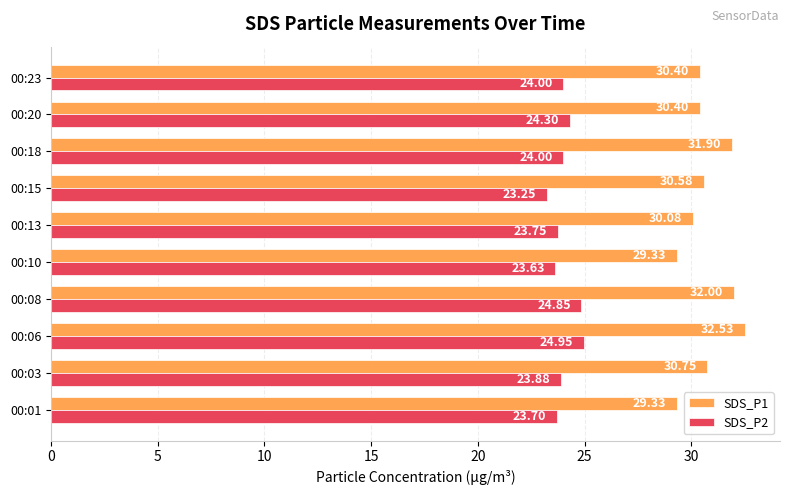

List the series in order of their peak value, lowest first.

SDS_P2, SDS_P1